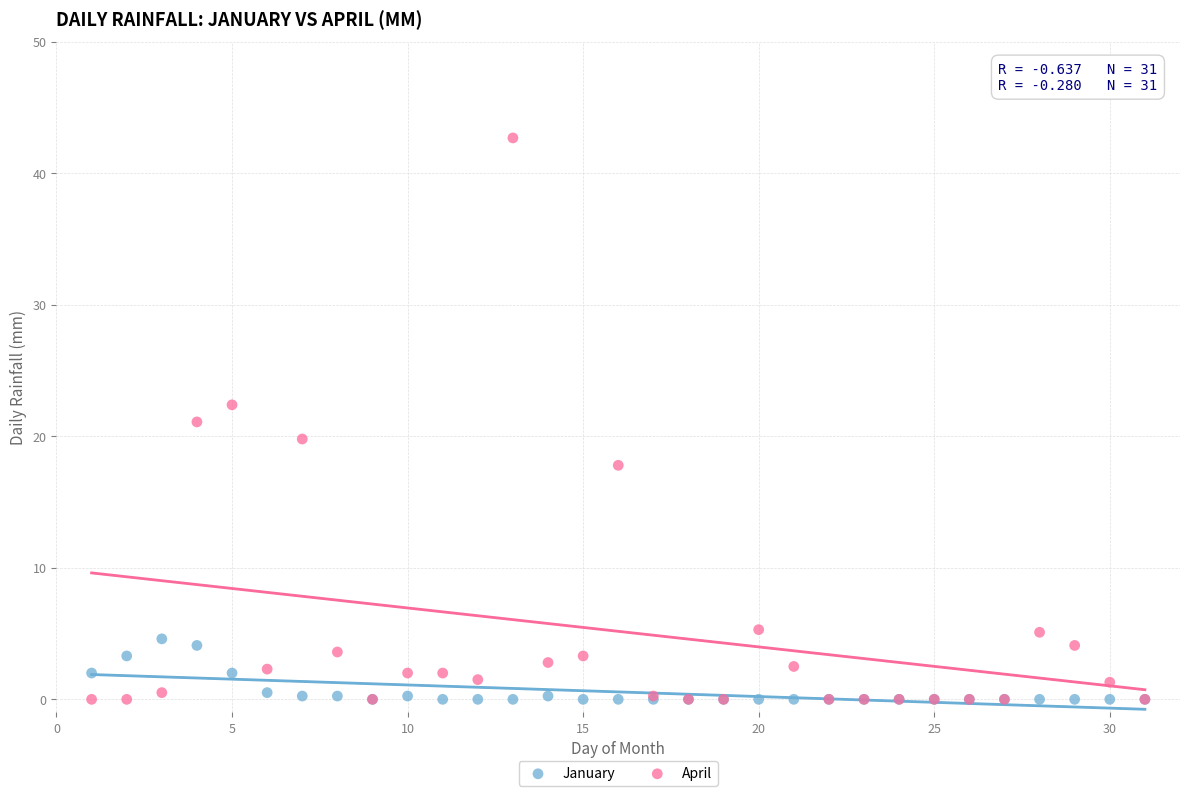

Which series has the widest spread of Y values?

April